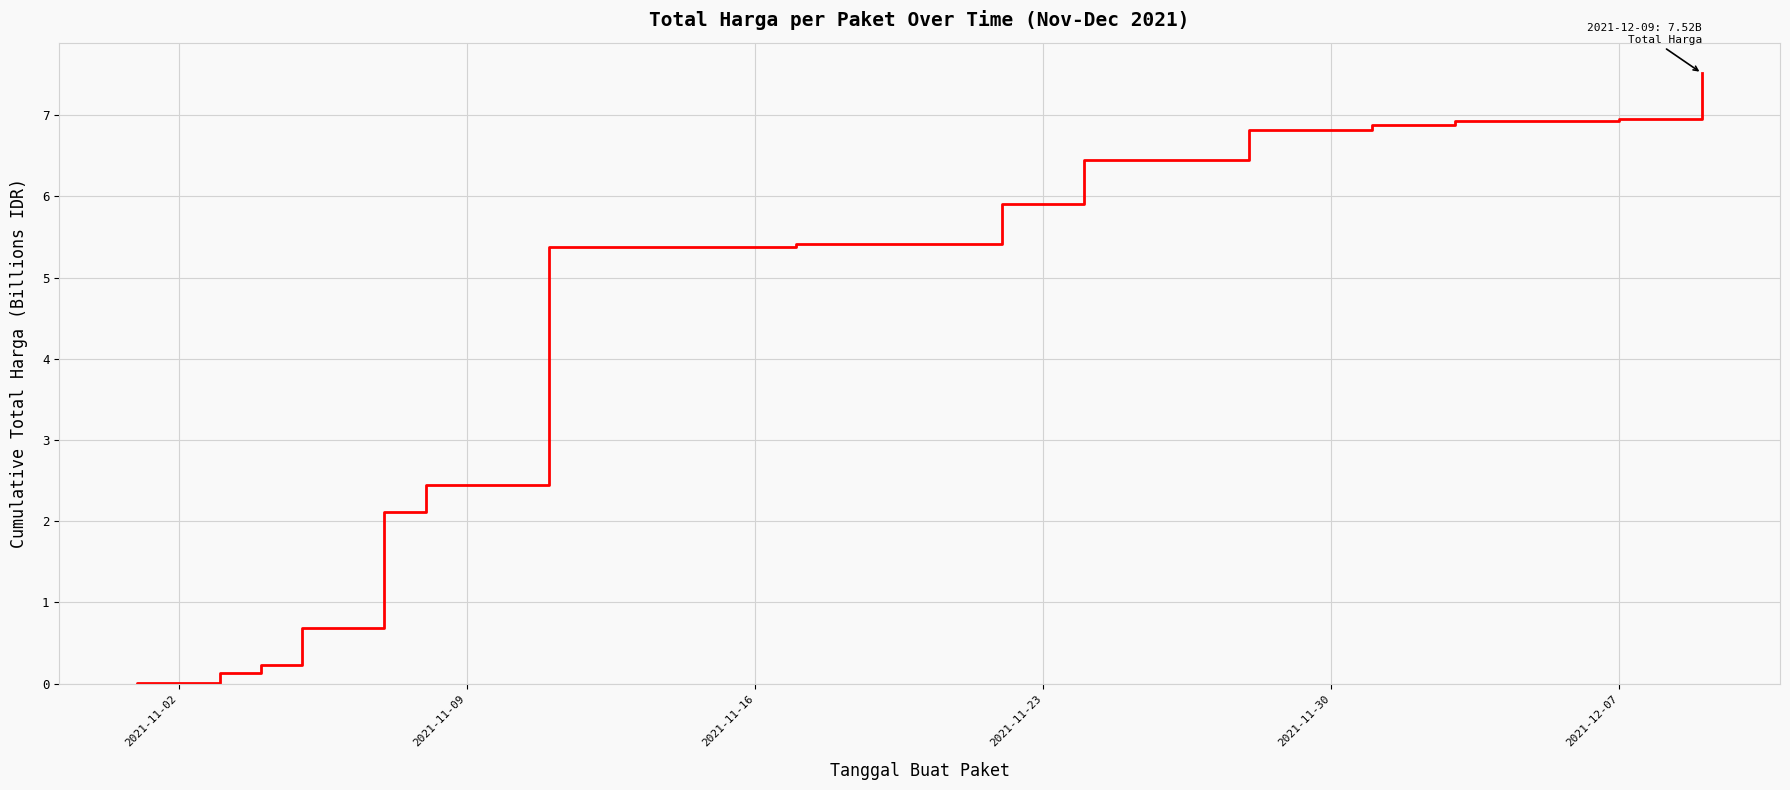

How many data points are above 2?

20